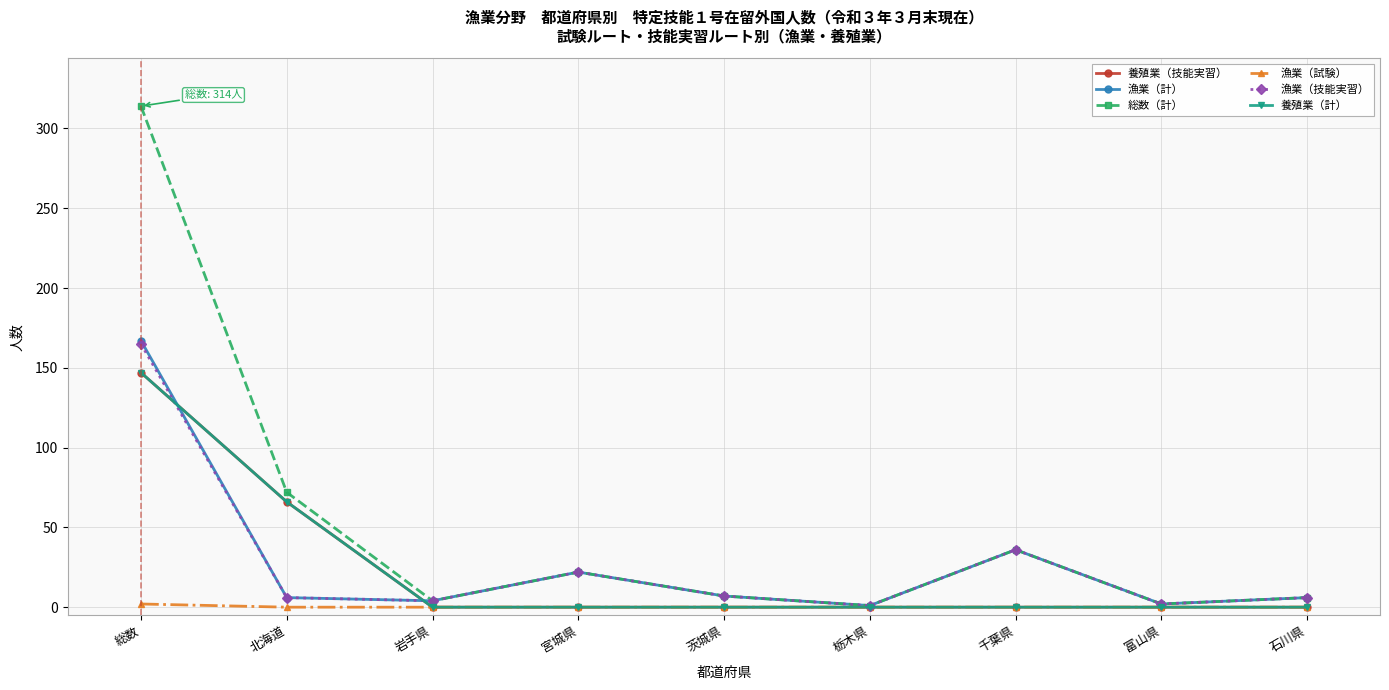

Does the chart have visible grid lines?

Yes